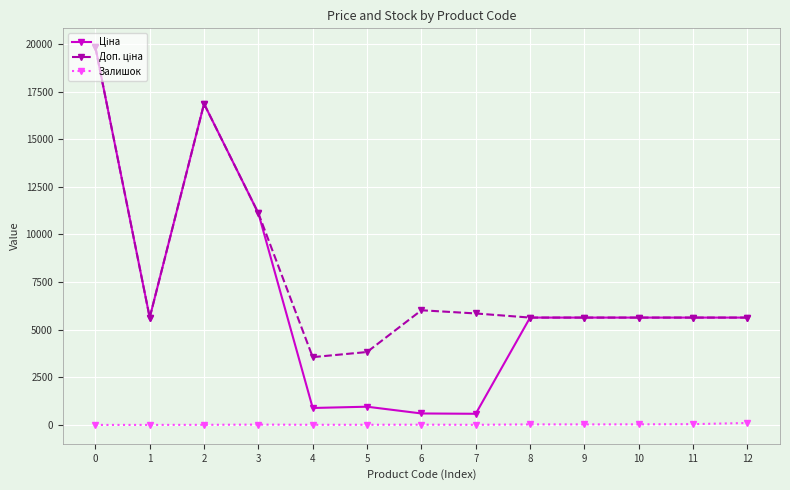

True or false: Залишок has more than 0 points higher than both neighbors.

True